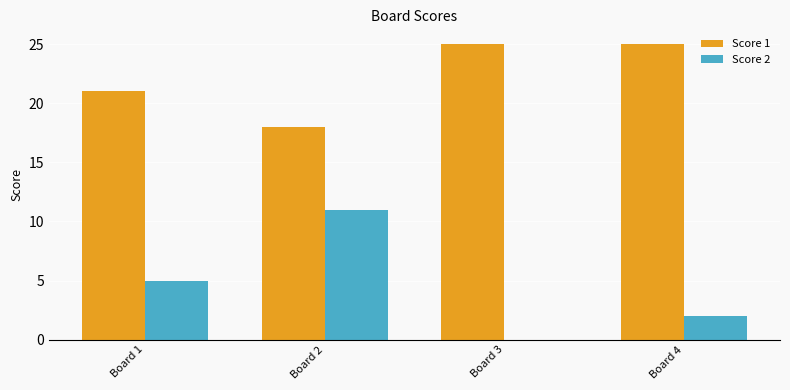

True or false: Score 1 has a value of 21 at Board 1.

True